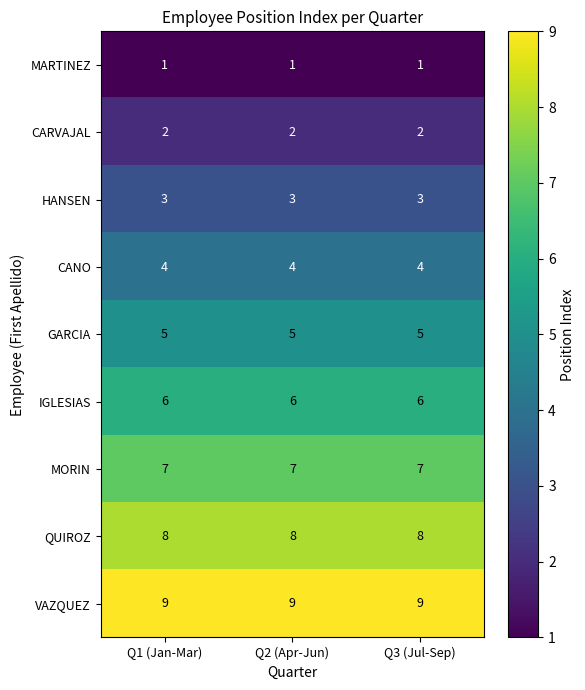

Rank the series by their maximum value, from highest to lowest.

VAZQUEZ, QUIROZ, MORIN, IGLESIAS, GARCIA, CANO, HANSEN, CARVAJAL, MARTINEZ